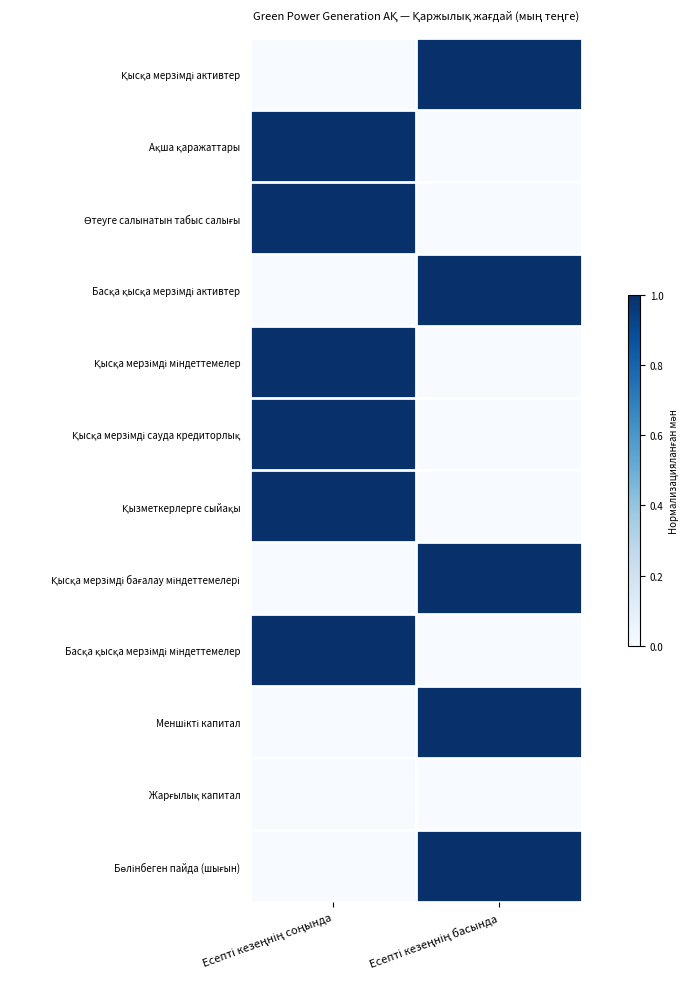

Rank the series at Есепті кезеңнің басында from highest to lowest value.

Қысқа мерзімді активтер, Басқа қысқа мерзімді активтер, Қысқа мерзімді бағалау міндеттемелері, Меншікті капитал, Бөлінбеген пайда (шығын), Ақша қаражаттары, Өтеуге салынатын табыс салығы, Қысқа мерзімді міндеттемелер, Қысқа мерзімді сауда кредиторлық, Қызметкерлерге сыйақы, Басқа қысқа мерзімді міндеттемелер, Жарғылық капитал